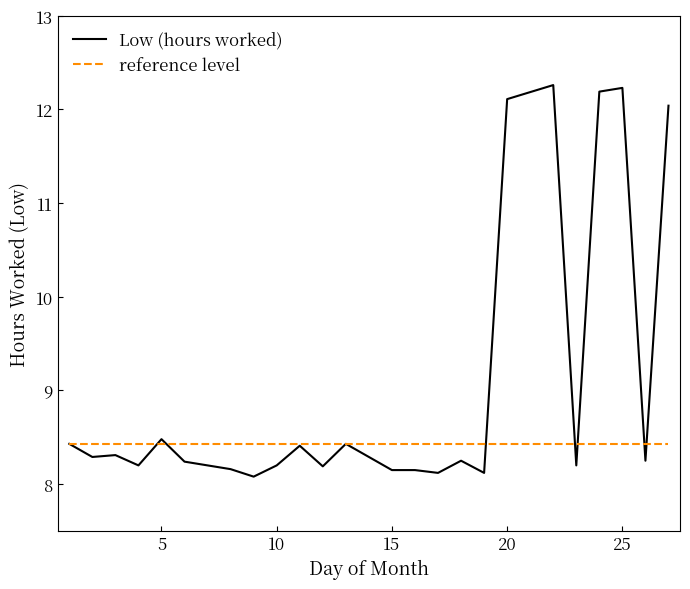

What is the maximum value shown in the chart?

12.3